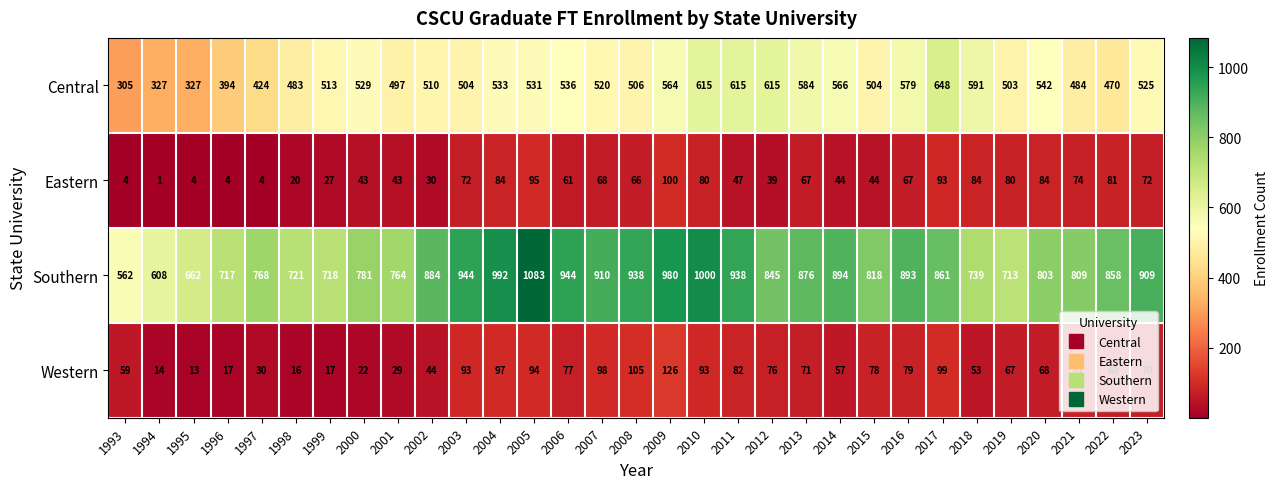

What is the sum of all Eastern values?

1682